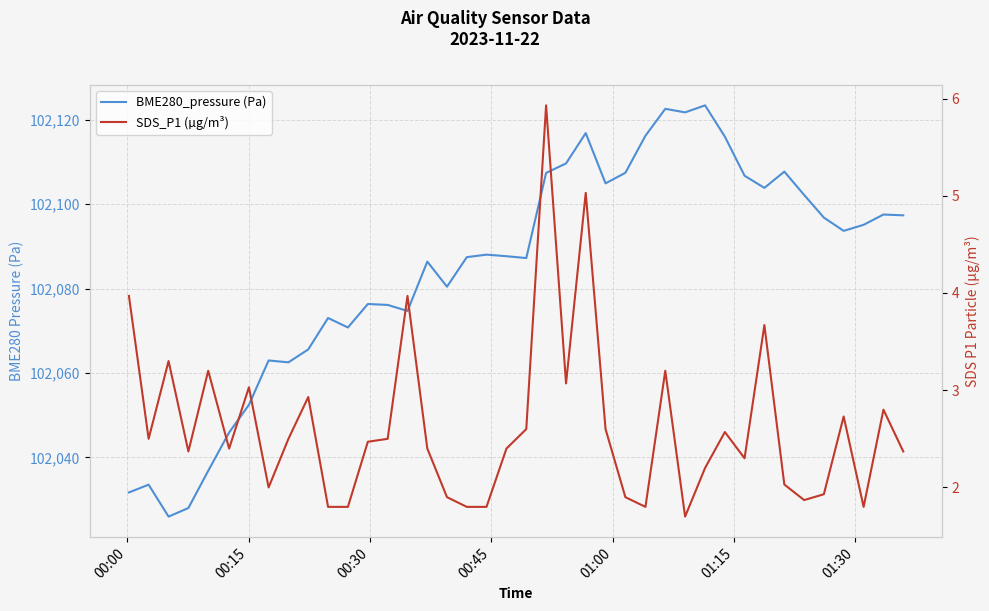

Reading left to right, list all the values displayed in this chart.

BME280_pressure (Pa): 102031.7	102033.6	102026.0	102028.0	102036.8	102045.9	102052.5	102063.0	102062.5	102065.6	102073.0	102070.8	102076.3	102076.1	102074.7	102086.4	102080.4	102087.4	102088.0	102087.7	102087.2	102107.4	102109.6	102116.8	102104.9	102107.4	102116.2	102122.6	102121.7	102123.4	102116.0	102106.7	102103.8	102107.7	102102.2	102096.8	102093.7	102095.1	102097.5	102097.3
SDS_P1 (µg/m³): 4.0	2.5	3.3	2.4	3.2	2.4	3.0	2.0	2.5	2.9	1.8	1.8	2.5	2.5	4.0	2.4	1.9	1.8	1.8	2.4	2.6	5.9	3.1	5.0	2.6	1.9	1.8	3.2	1.7	2.2	2.6	2.3	3.7	2.0	1.9	1.9	2.7	1.8	2.8	2.4